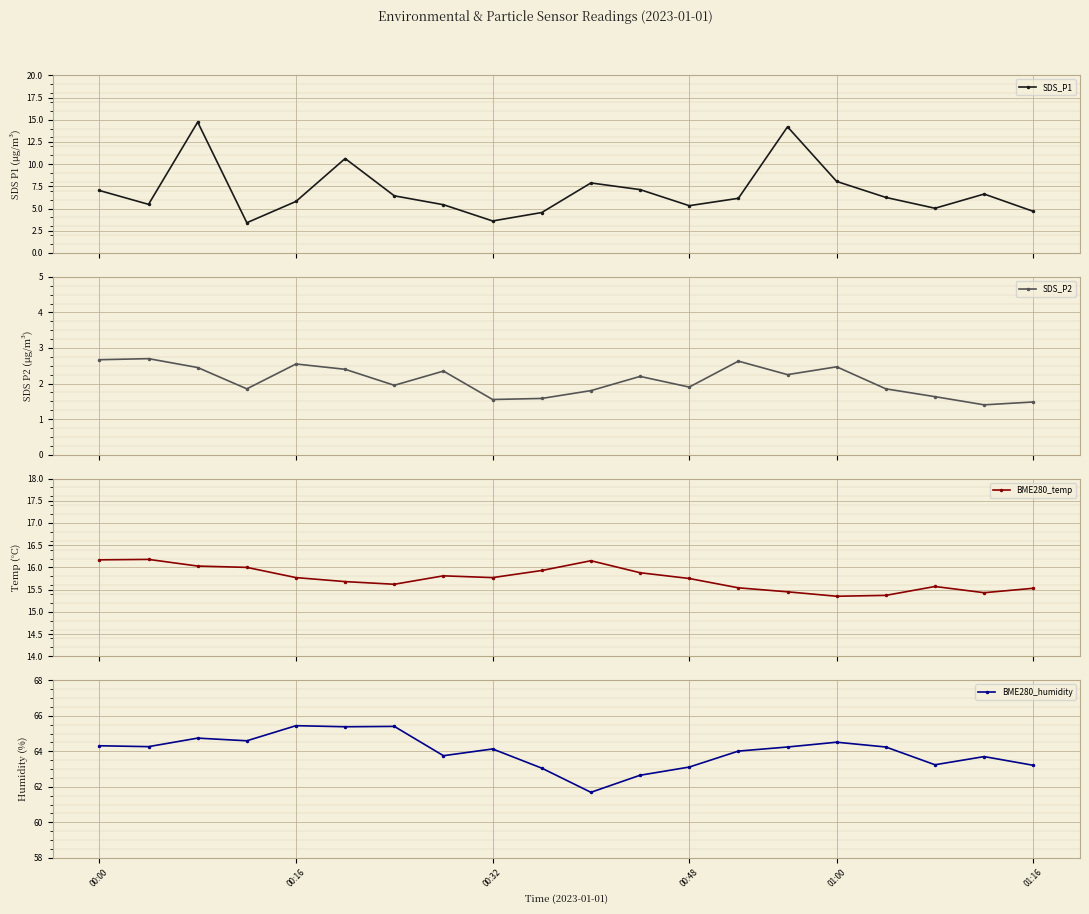

What is the value of the SDS_P1 point at the 4th from the left?

3.4